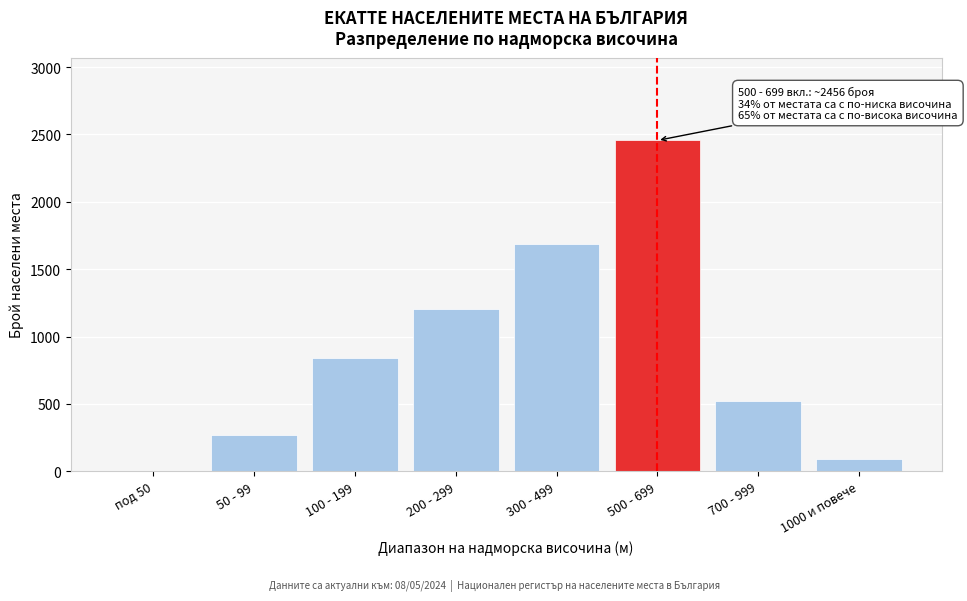

Reading right to left, list all the values displayed in this chart.

1000 и повече=88	700 - 999=521	500 - 699=2456	300 - 499=1687	200 - 299=1203	100 - 199=842	50 - 99=271	под 50=0